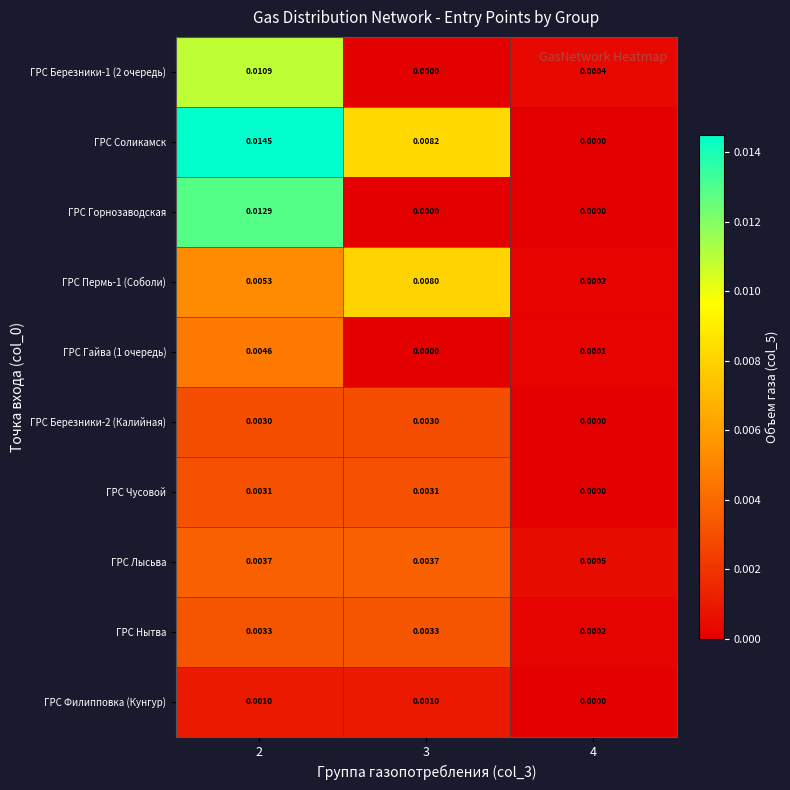

Between 3 and 4, which series saw the biggest shift?

ГРС Соликамск